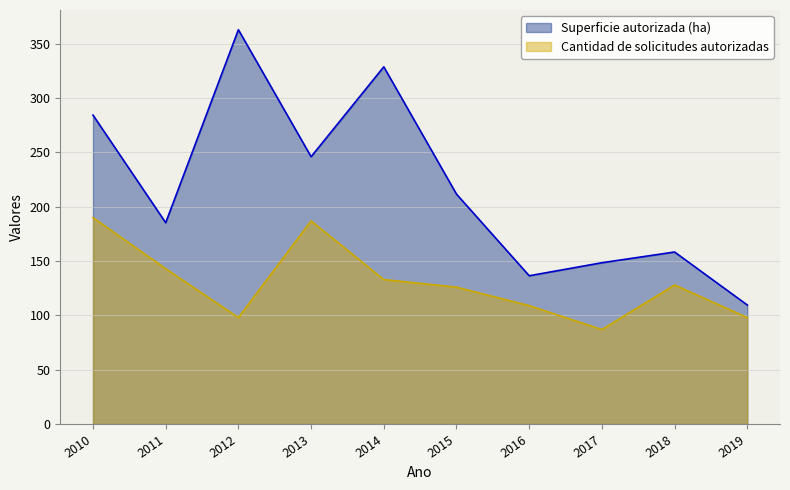

At 2011, list the series in order from largest to smallest.

Superficie autorizada (ha), Cantidad de solicitudes autorizadas